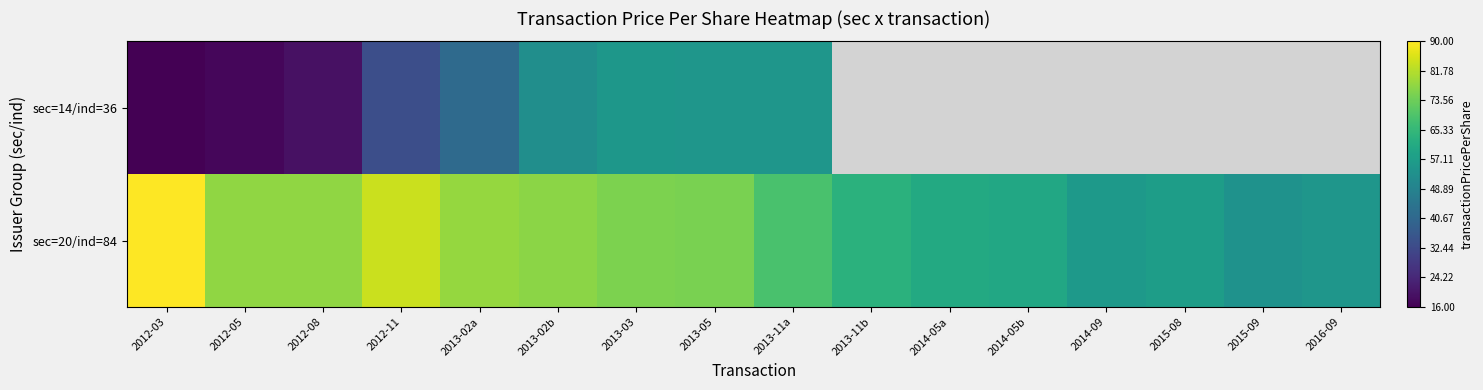

What is the maximum value for sec=14/ind=36?

55.0